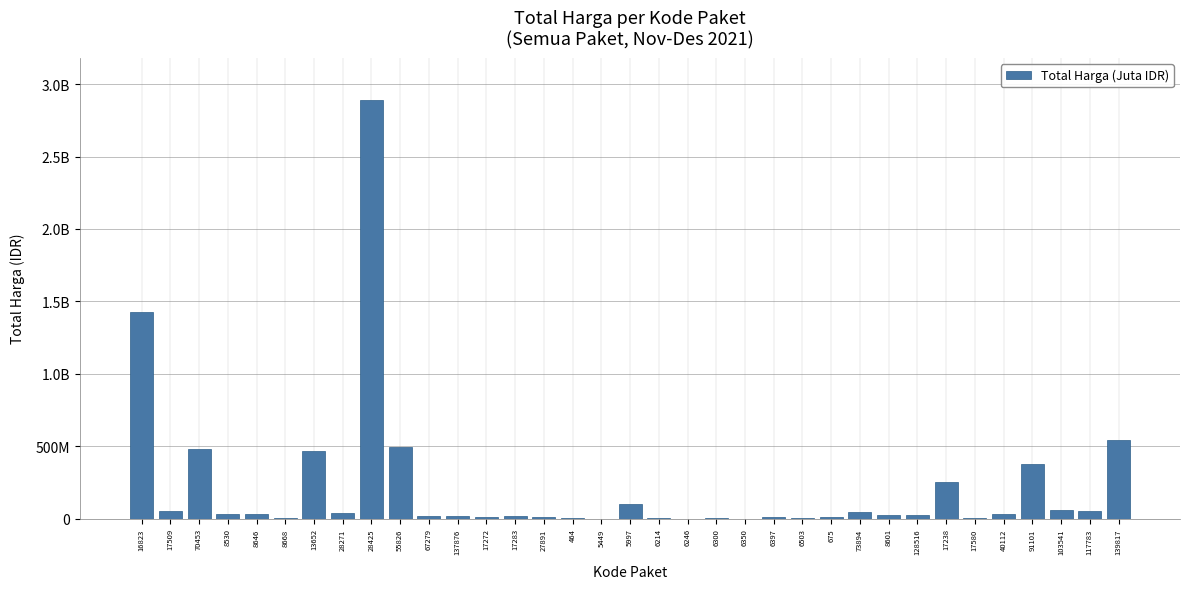

The value at 17283 is 3164352. True or false?

False